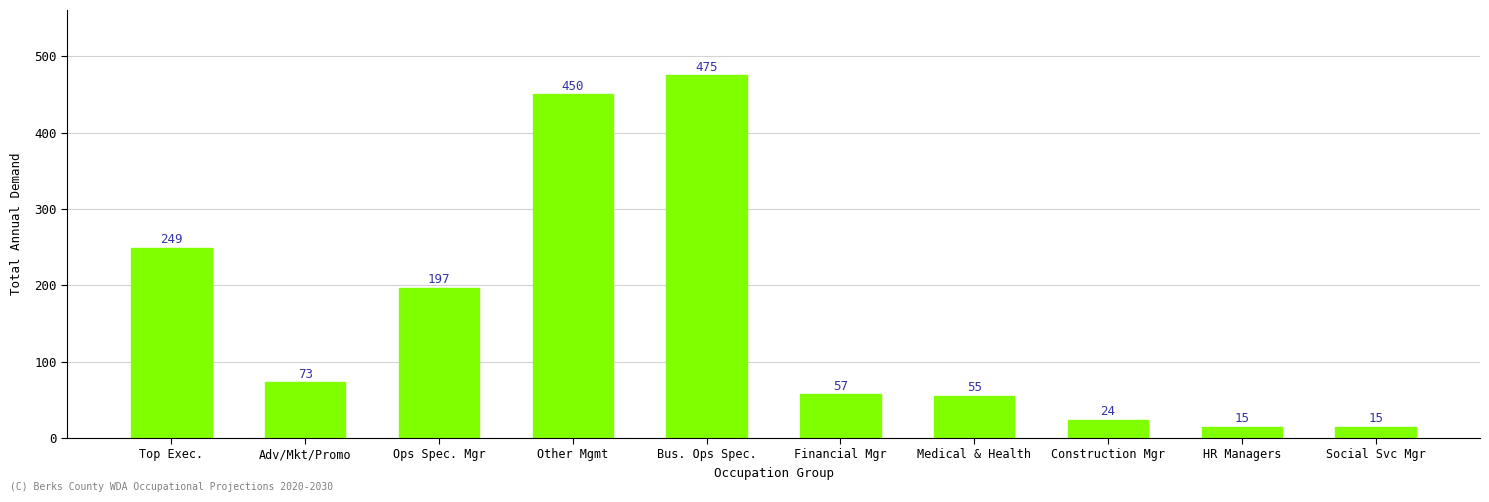

What is the ratio of the value at Social Svc Mgr to the value at Top Exec.?

0.1